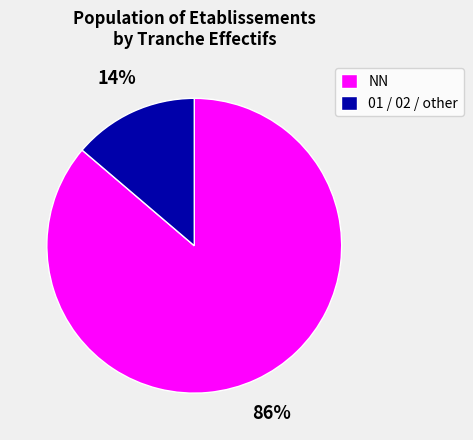

Which has a higher value, 01 / 02 / other or NN?

NN